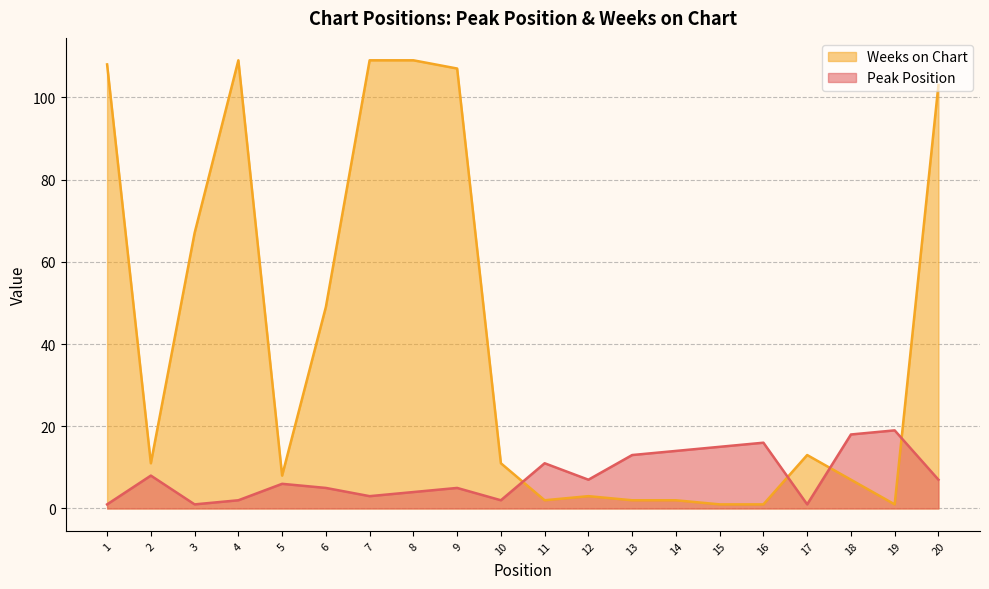

True or false: Peak Position has more than 2 points higher than both neighbors.

True